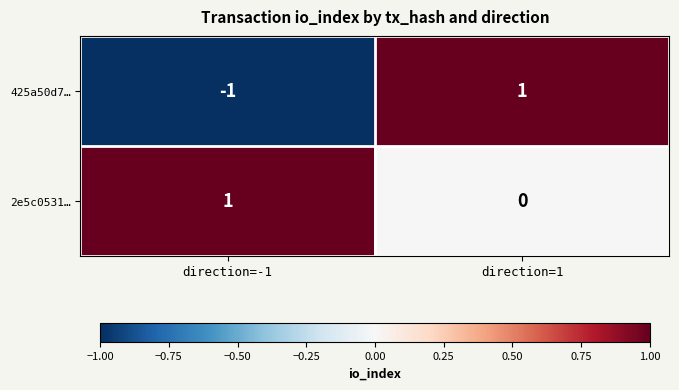

Rank the categories by 2e5c0531… value from lowest to highest.

direction=1, direction=-1